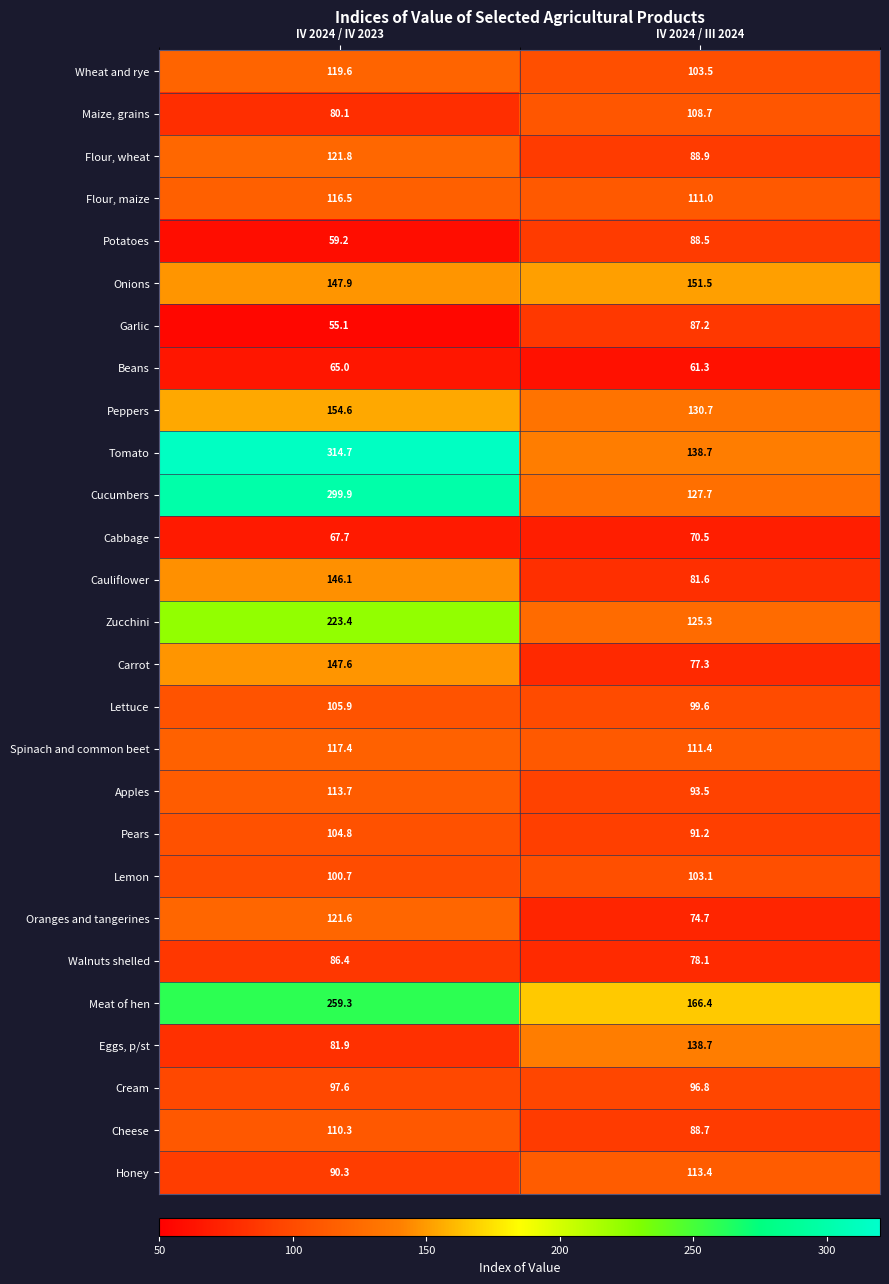

What is the sum of all Cauliflower values?

227.7